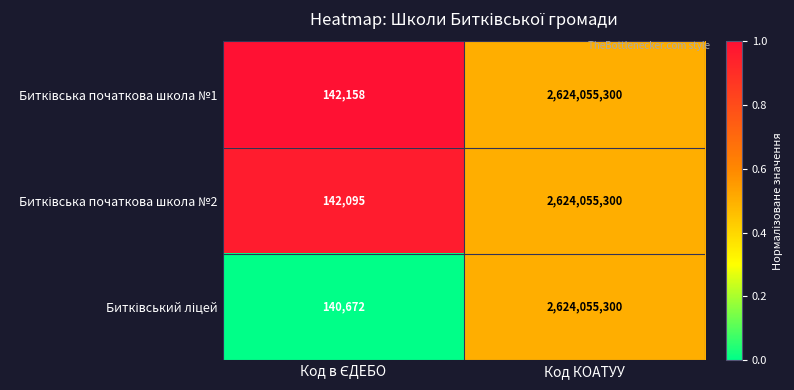

At which category is the sum across all series the highest?

Код КОАТУУ